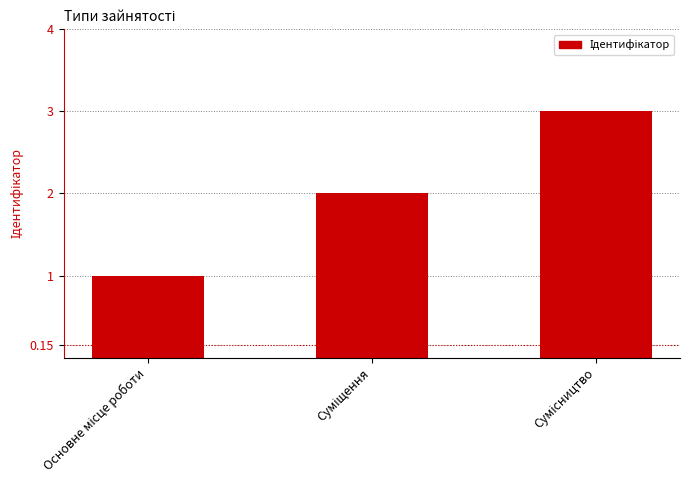

What is the sum of all values?

6